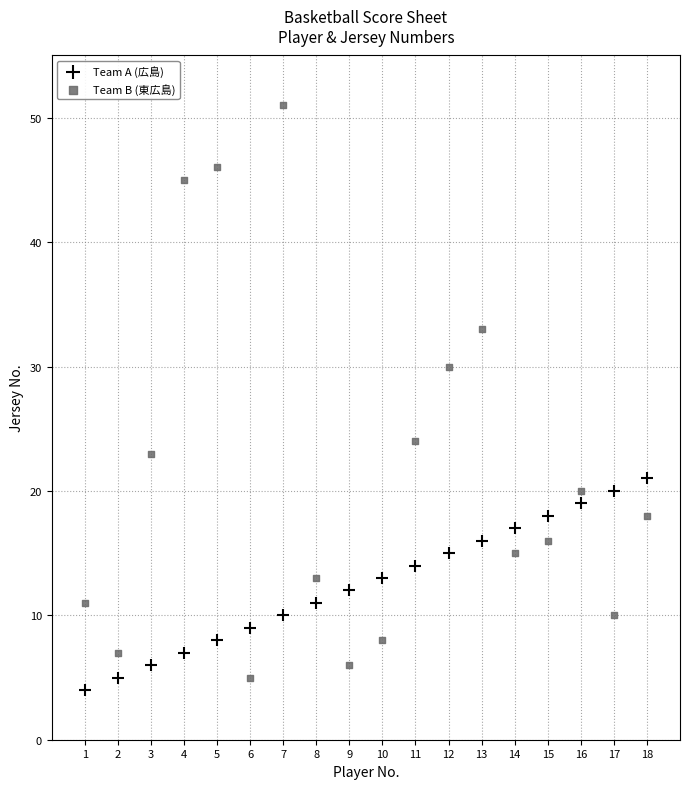

Which series contains the lowest Y value?

Team A (広島)